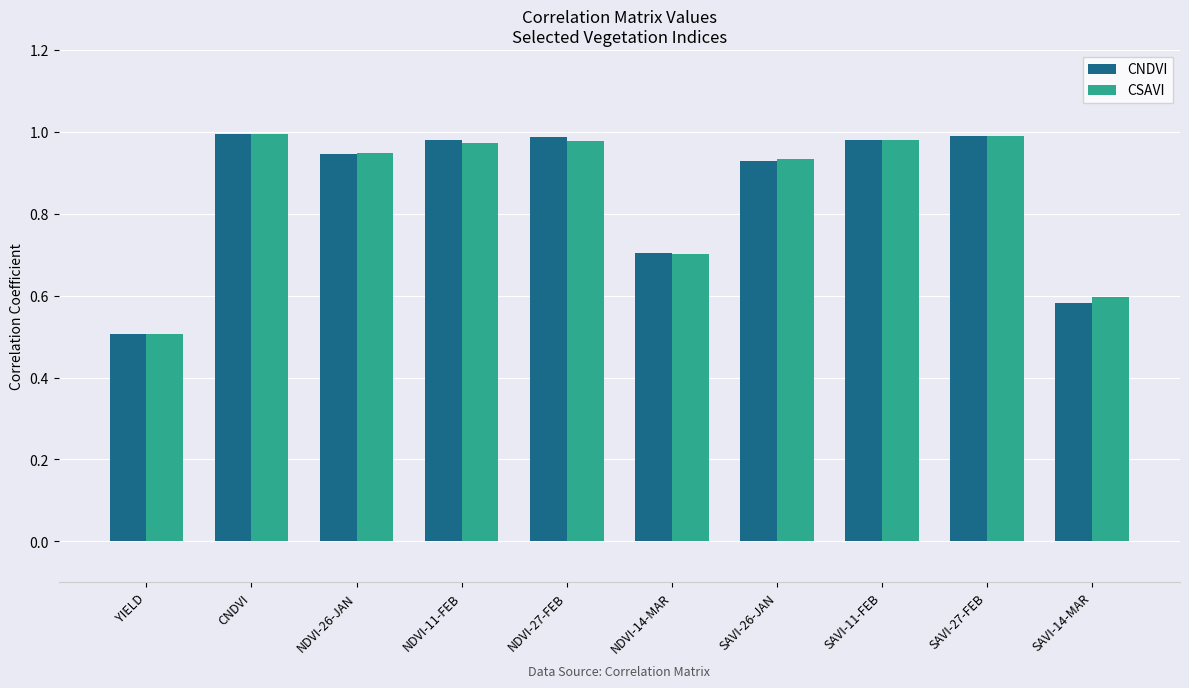

What is the difference between the maximum and minimum values in the CSAVI series?

0.5